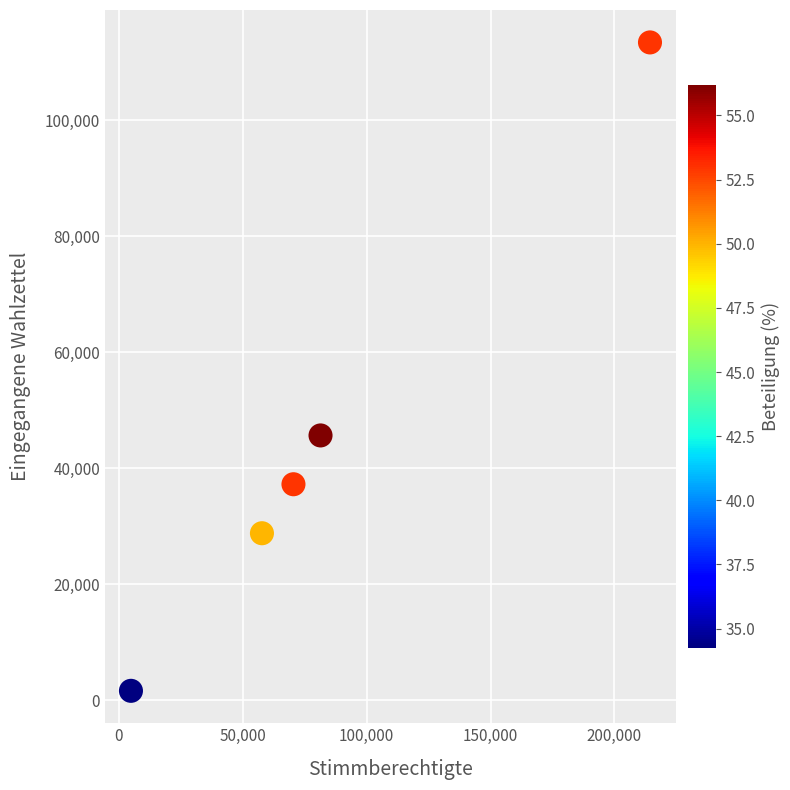

What is the average Y value?

45382